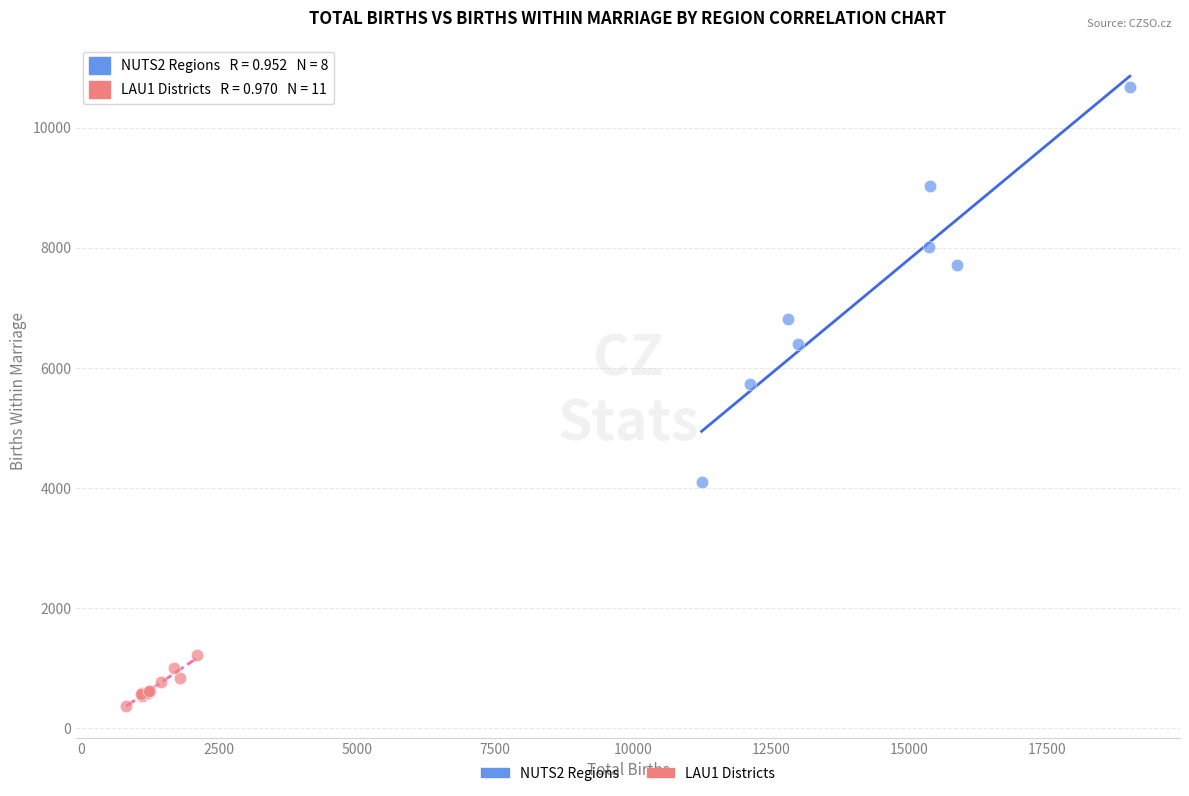

Which series reaches the maximum Y coordinate?

NUTS2 Regions